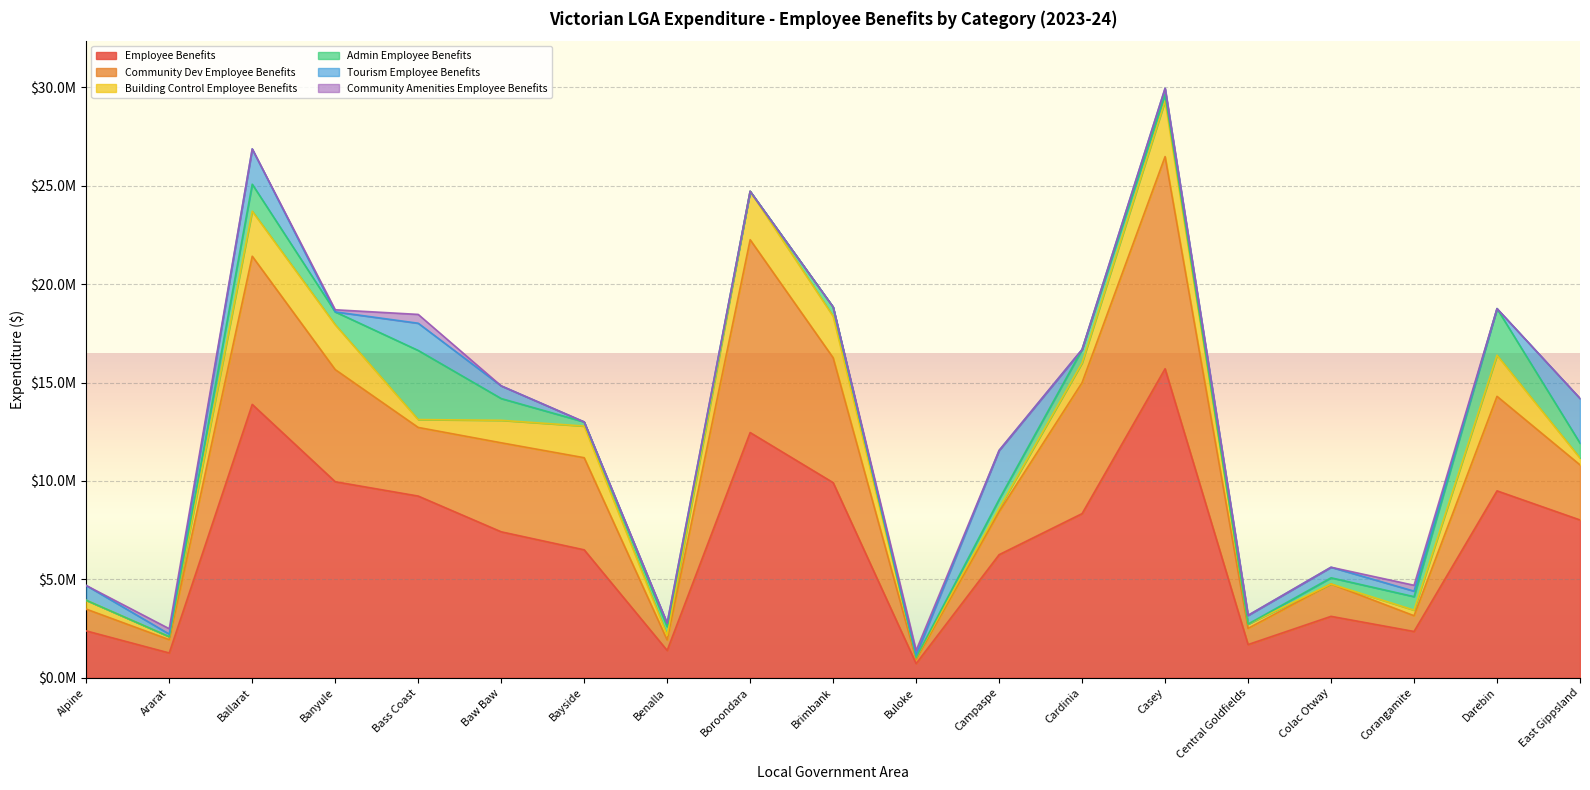

Is it true that Community Amenities Employee Benefits equals 394043.3 at Buloke?

False